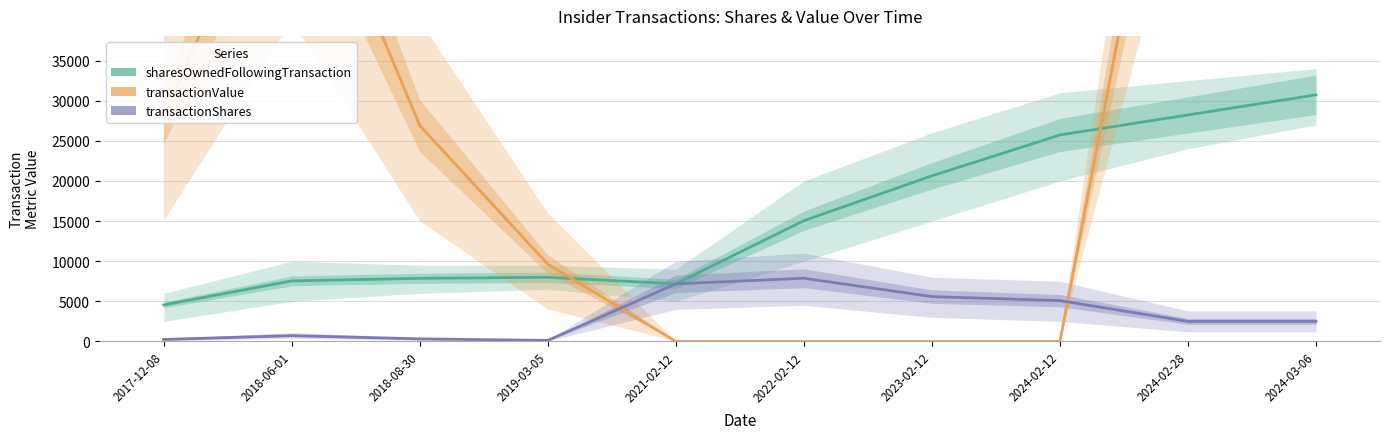

What is the label of the 3rd point from the right?

2024-02-12